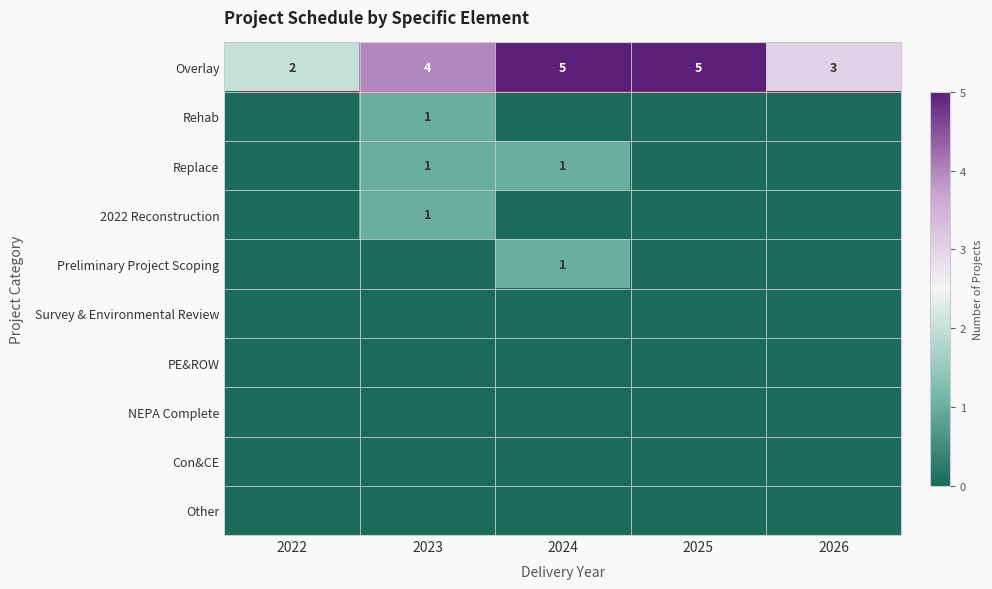

True or false: Overlay has a value of 2 at 2024.

False